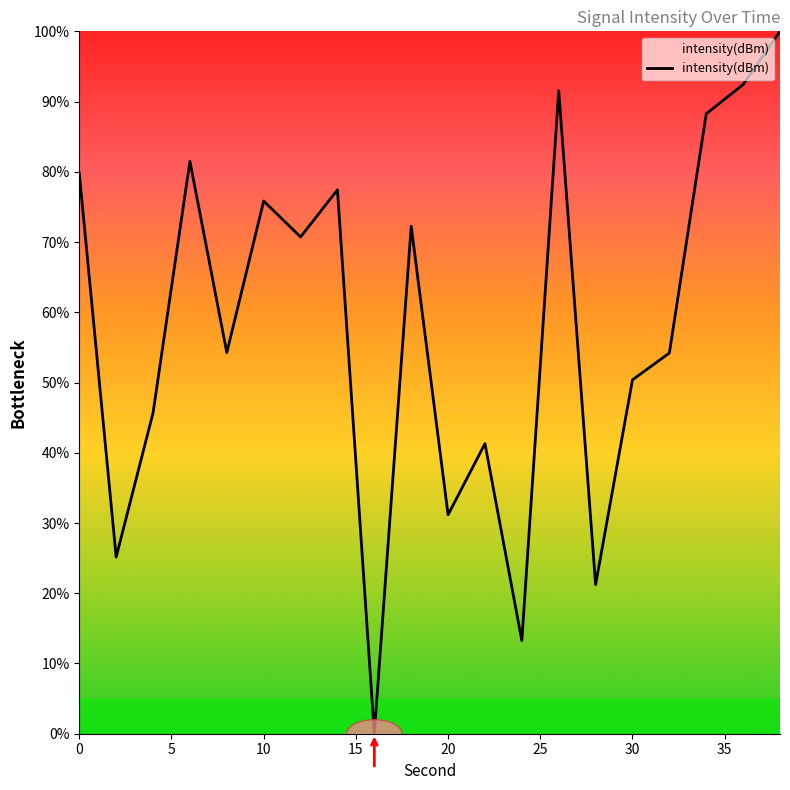

What is the difference between the maximum and minimum values?

100.0